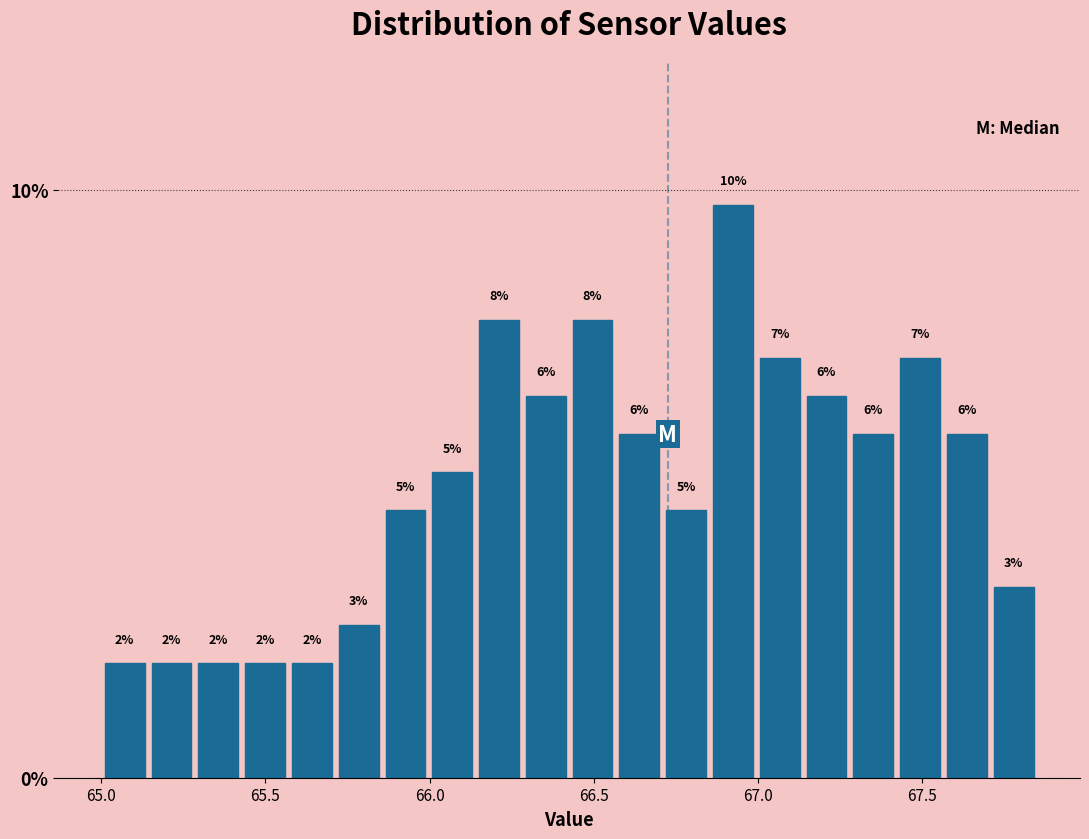

Read against the x-axis, roughly where is the centre of the tallest bar?

66.90